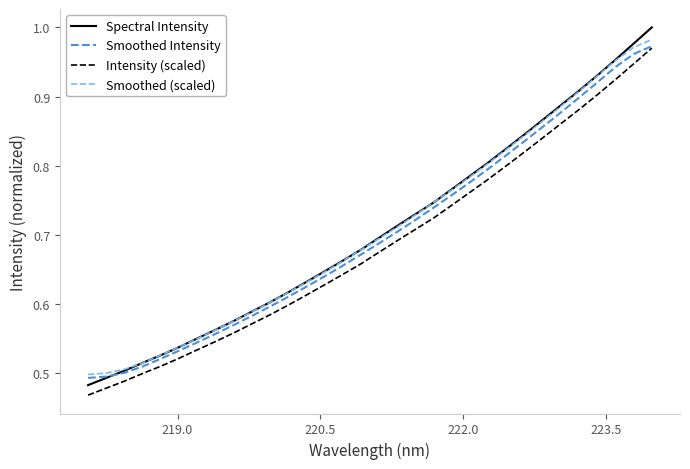

True or false: Intensity (scaled) and Spectral Intensity cross at least once.

False